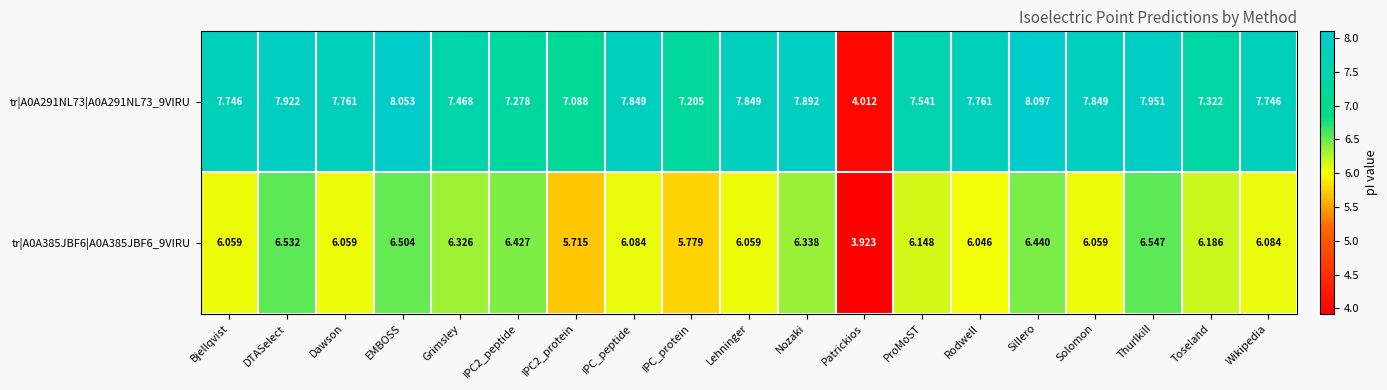

At which category does the chart reach its peak across all series?

Sillero